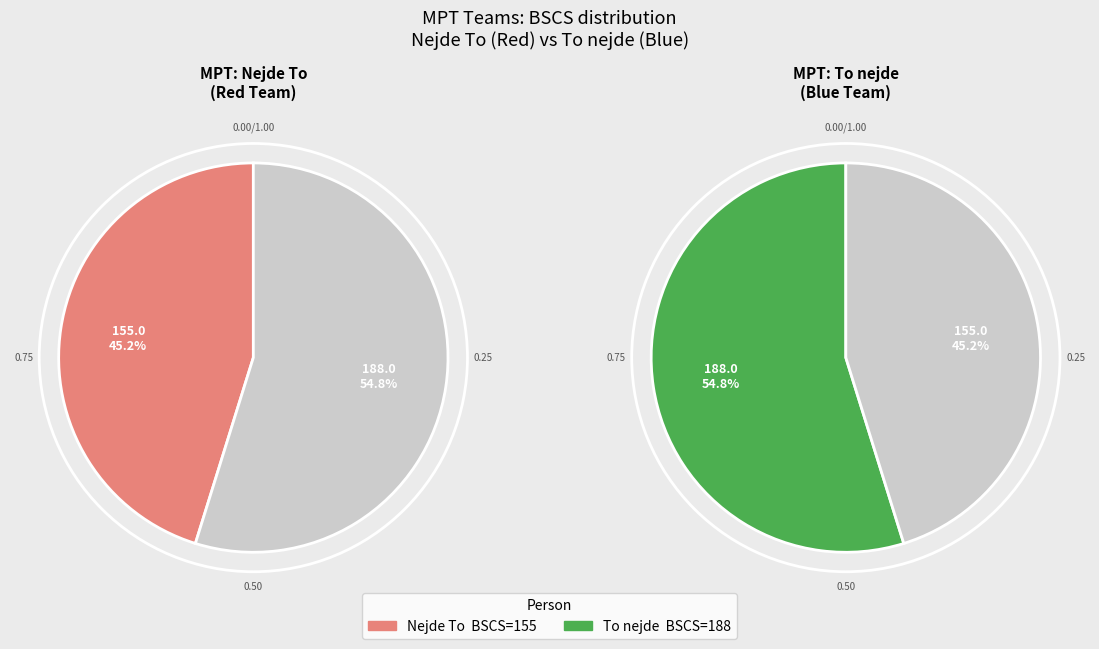

What percentage is the Nejde To slice, to the nearest percent?

45%